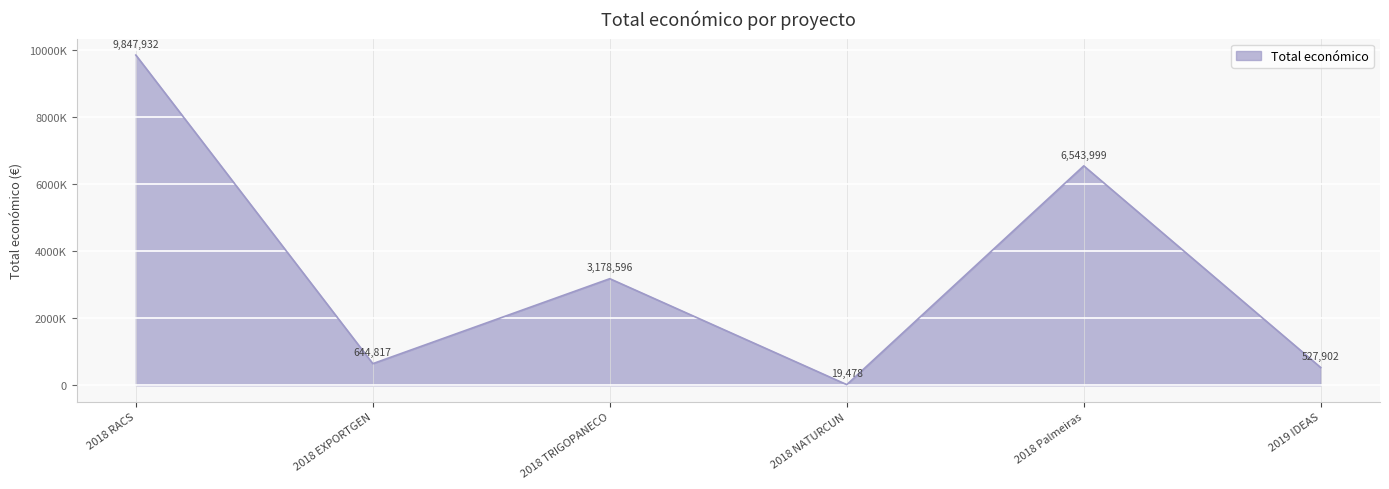

Where is the first local minimum?

2018 EXPORTGEN